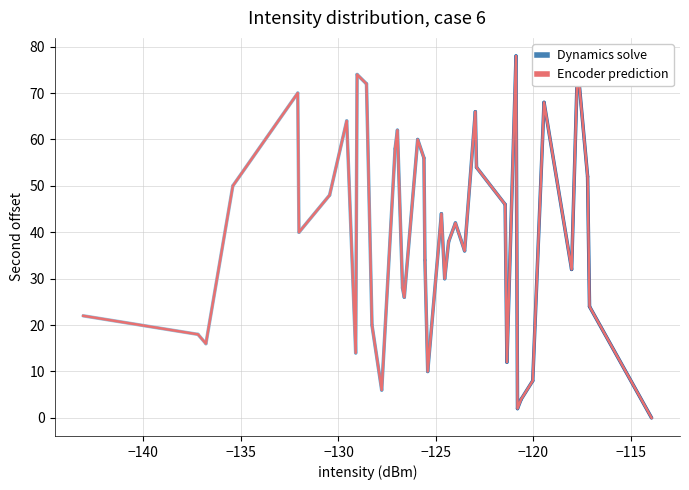

What is the difference between the maximum and minimum values?

78